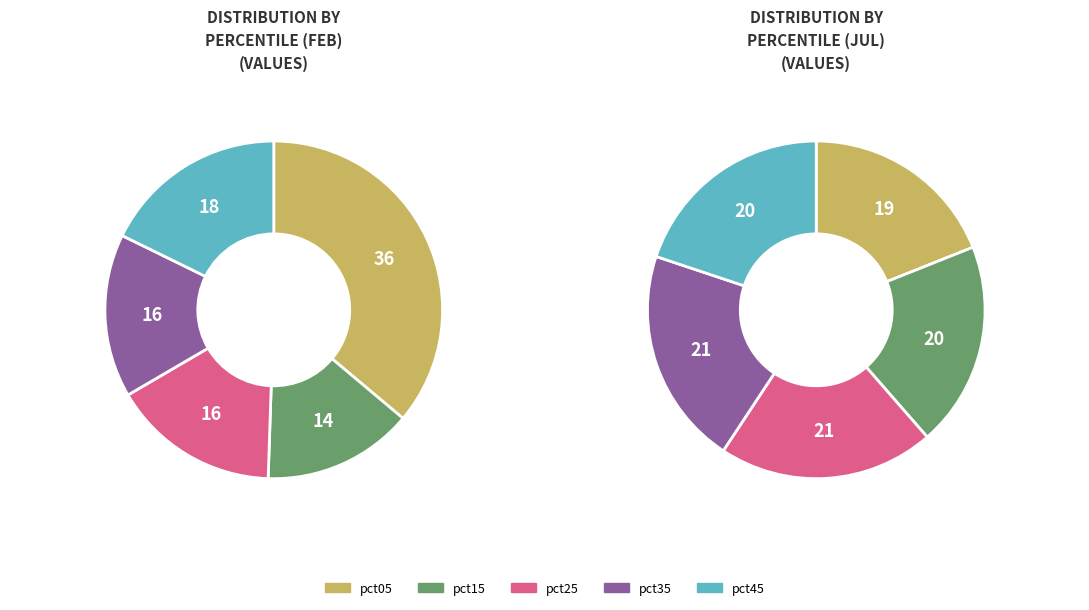

Is it true that 5 is 1% of the pie?

False